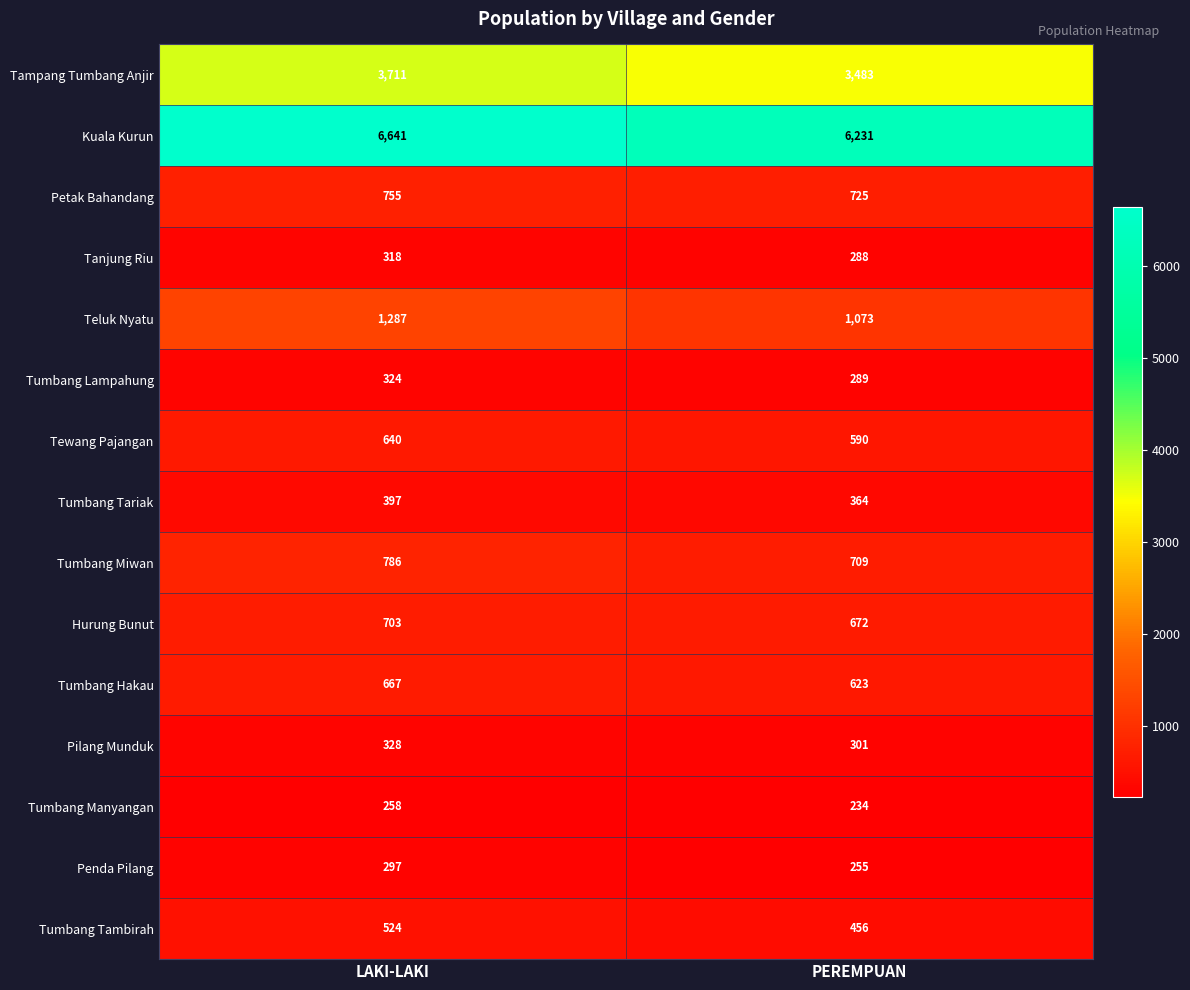

What is the average value of the Teluk Nyatu series?

1180